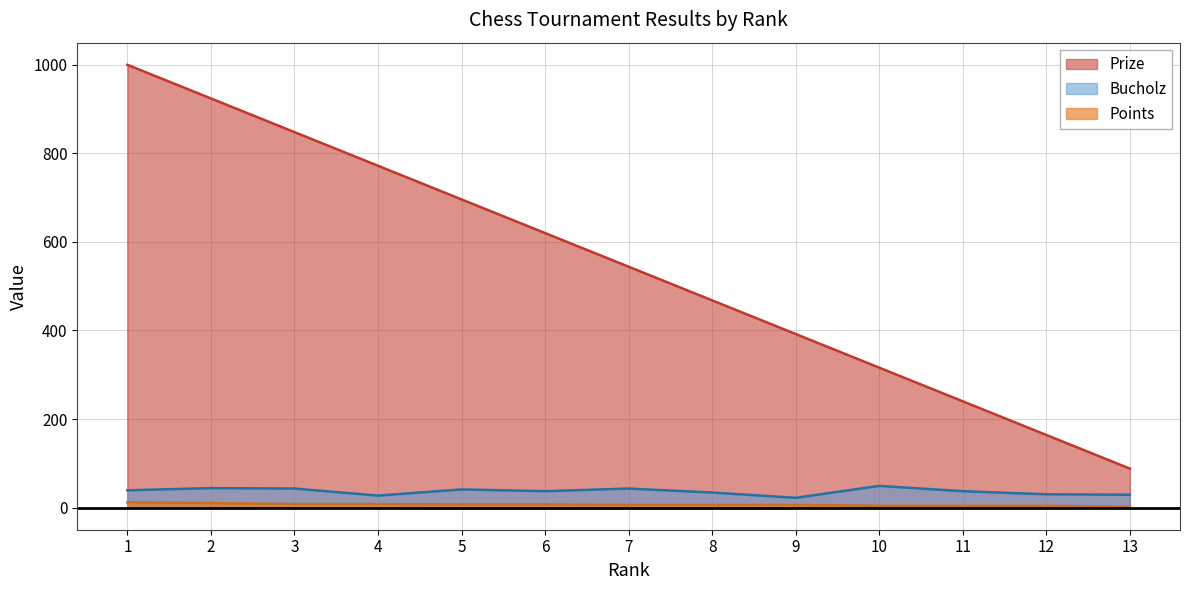

True or false: Prize has more than 1 points higher than both neighbors.

False